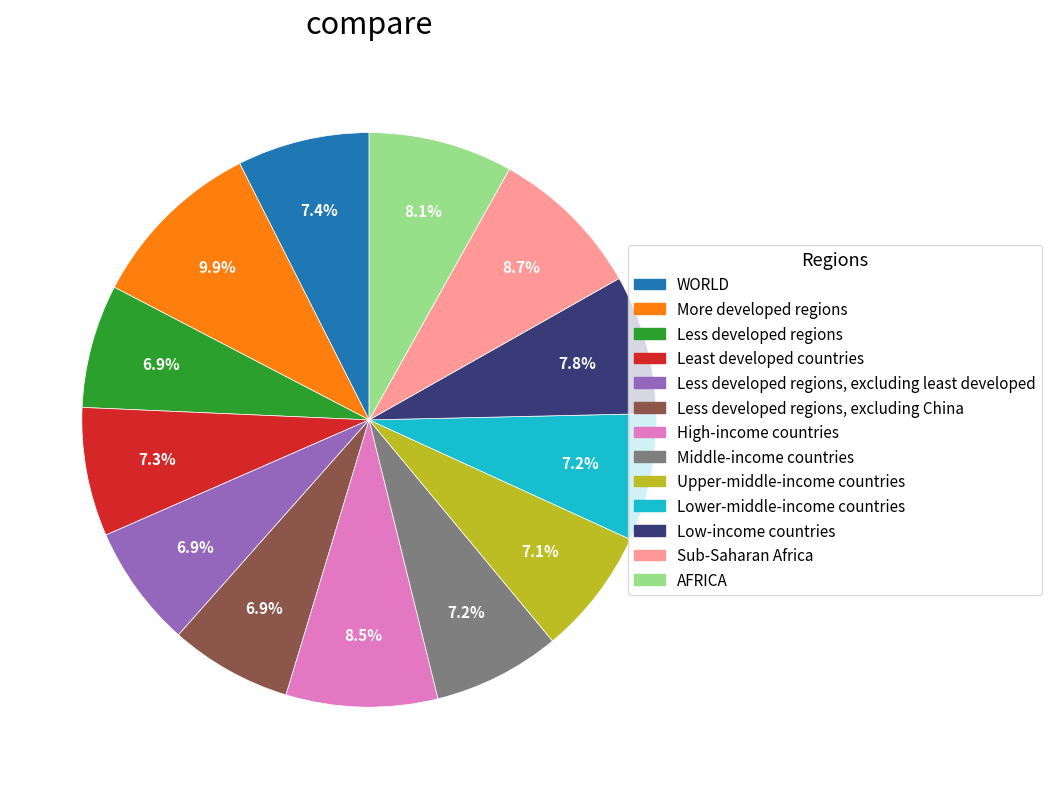

Is there a majority slice in this chart?

No